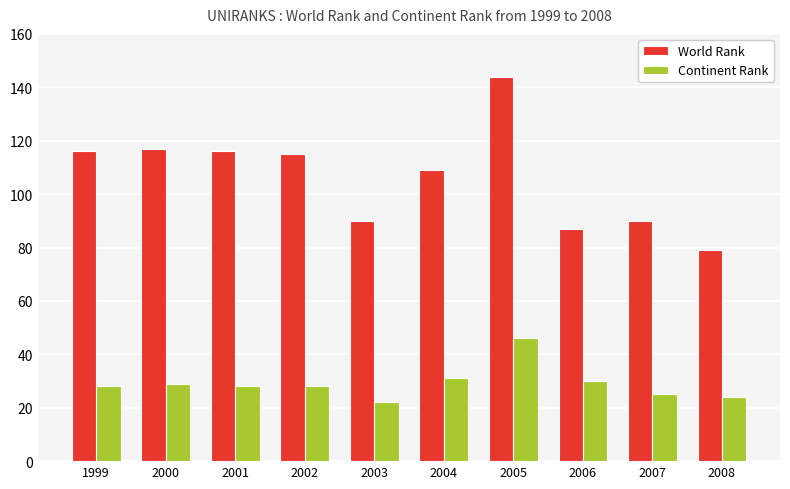

How many bars are there in each group?

2